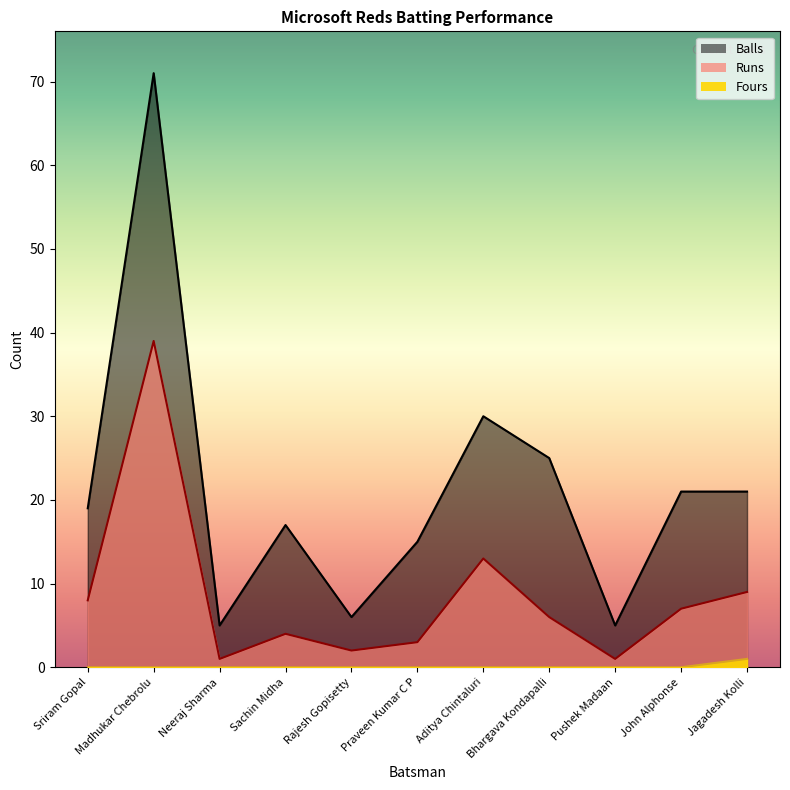

True or false: Fours and Runs intersect in this chart.

False